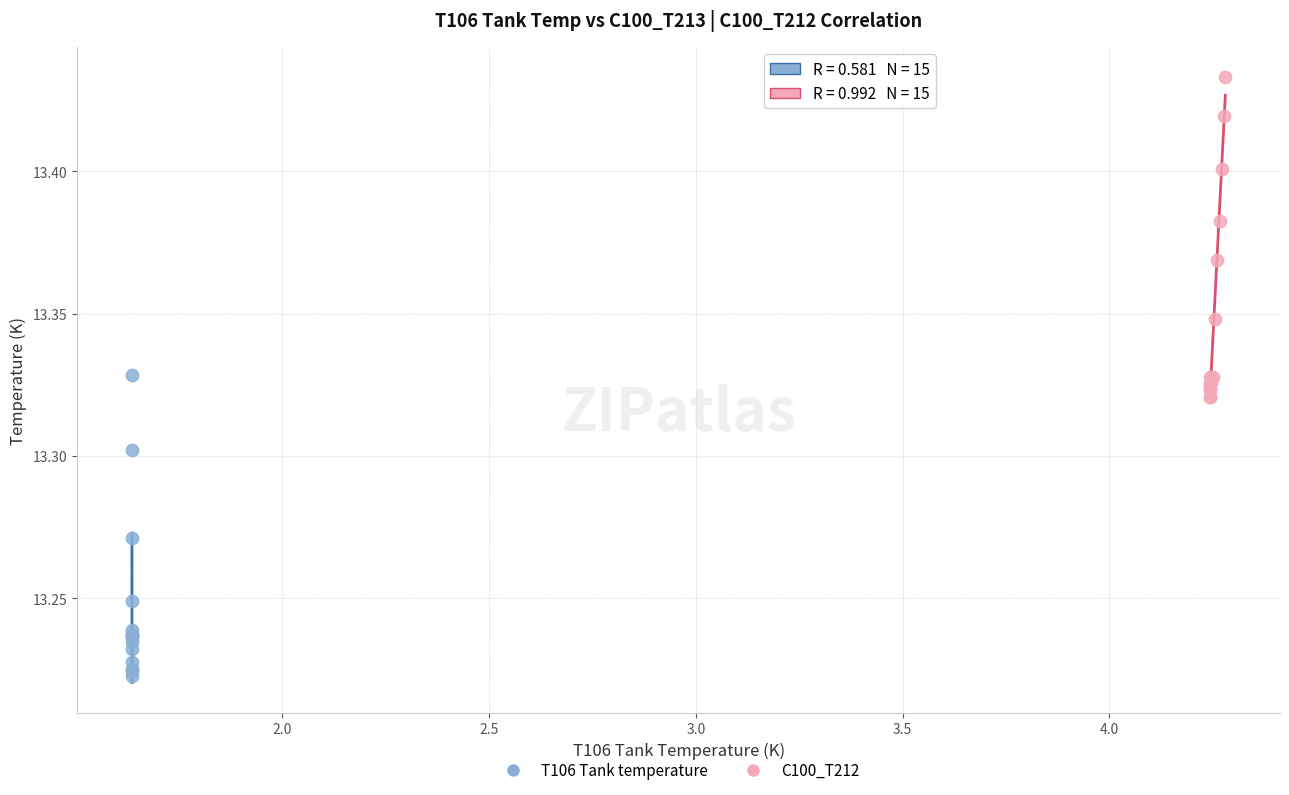

Which series has the widest spread of Y values?

C100_T212